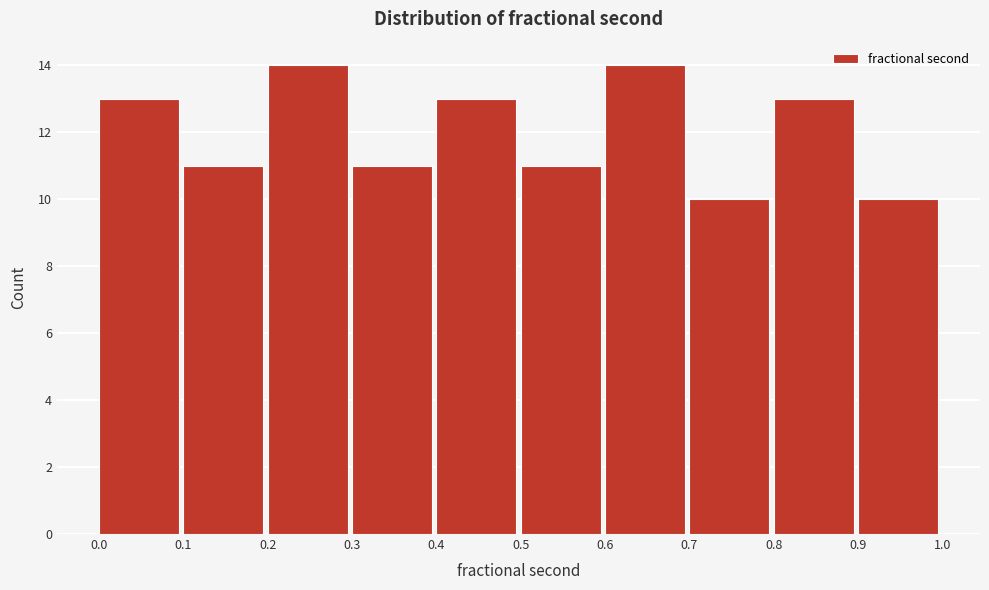

Reading left to right, list every bar in this chart as the range it spans on the x-axis followed by its height. The values are not printed on the chart, so give them approximately, as read against the axis.

0.0 to 0.1: 13
0.1 to 0.2: 11
0.2 to 0.3: 14
0.3 to 0.4: 11
0.4 to 0.5: 13
0.5 to 0.6: 11
0.6 to 0.7: 14
0.7 to 0.8: 10
0.8 to 0.9: 13
0.9 to 1.0: 10